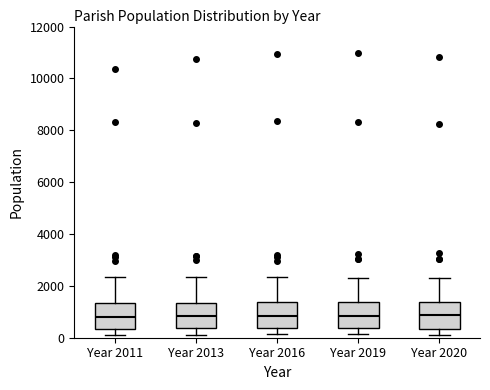

Reading left to right, read every box against the y-axis: the position of its median line, the range the box covers, and the ends of its whiskers. The values are not printed on the chart, so give them approximately, as read against the axis.

Year 2011: median 800, box 400 to 1400, whiskers 200 to 2400
Year 2013: median 800, box 400 to 1400, whiskers 200 to 2400
Year 2016: median 800, box 400 to 1400, whiskers 200 to 2400
Year 2019: median 800, box 400 to 1400, whiskers 200 to 2400
Year 2020: median 800, box 400 to 1400, whiskers 200 to 2200